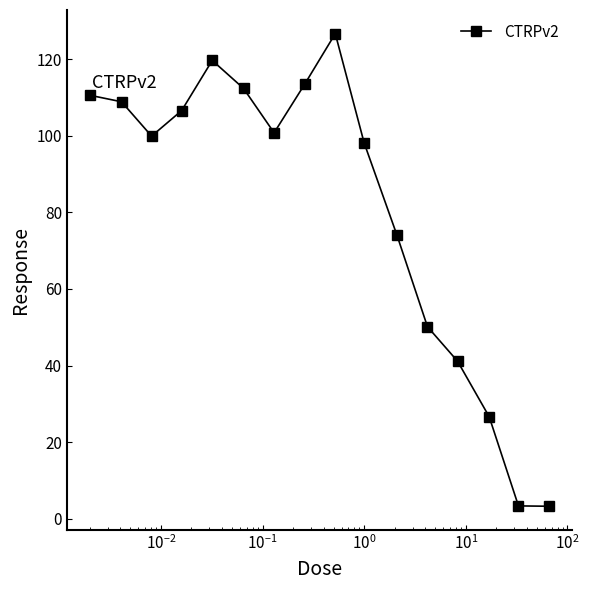

What is the value of the 3rd point from the left?

99.9